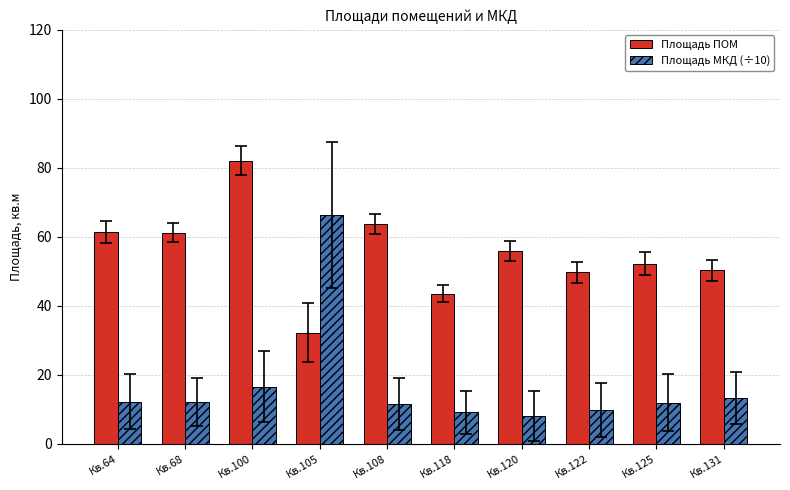

True or false: Площадь МКД (÷10) has a value of 4.9 at Кв.118.

False